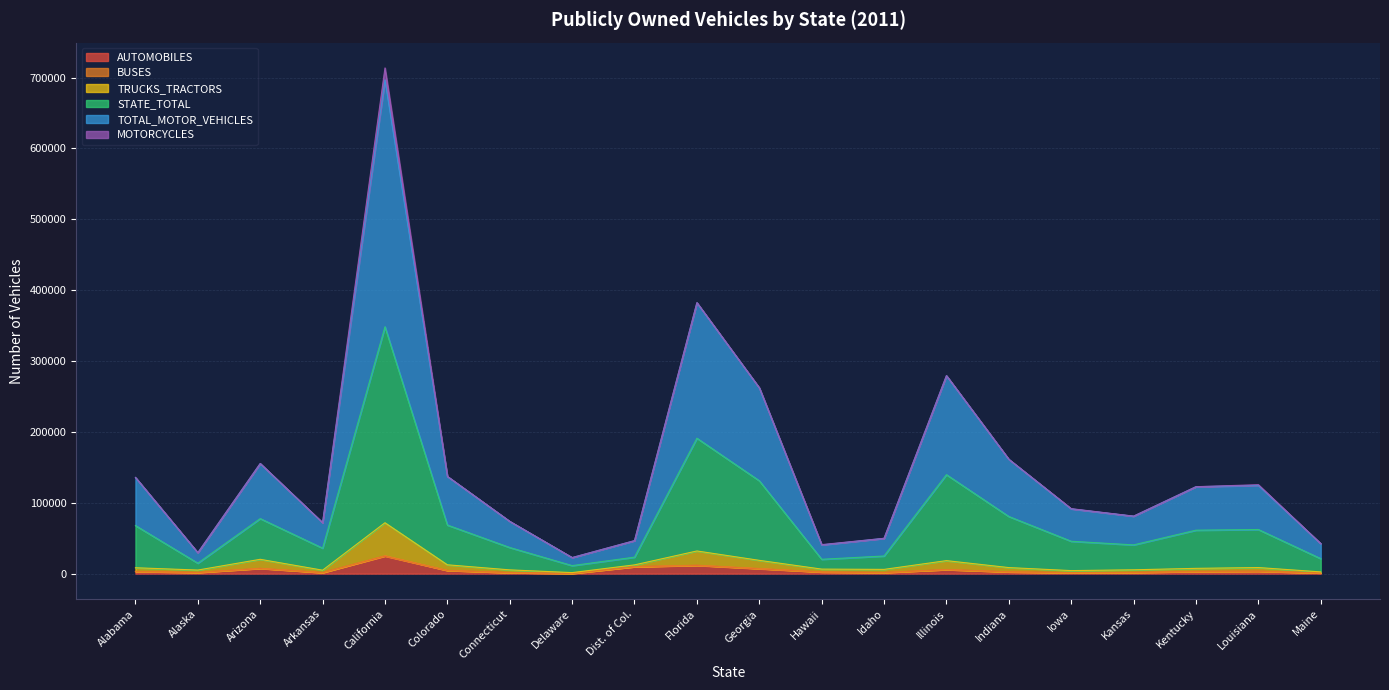

At how many categories does at least one series exceed 482012?

1